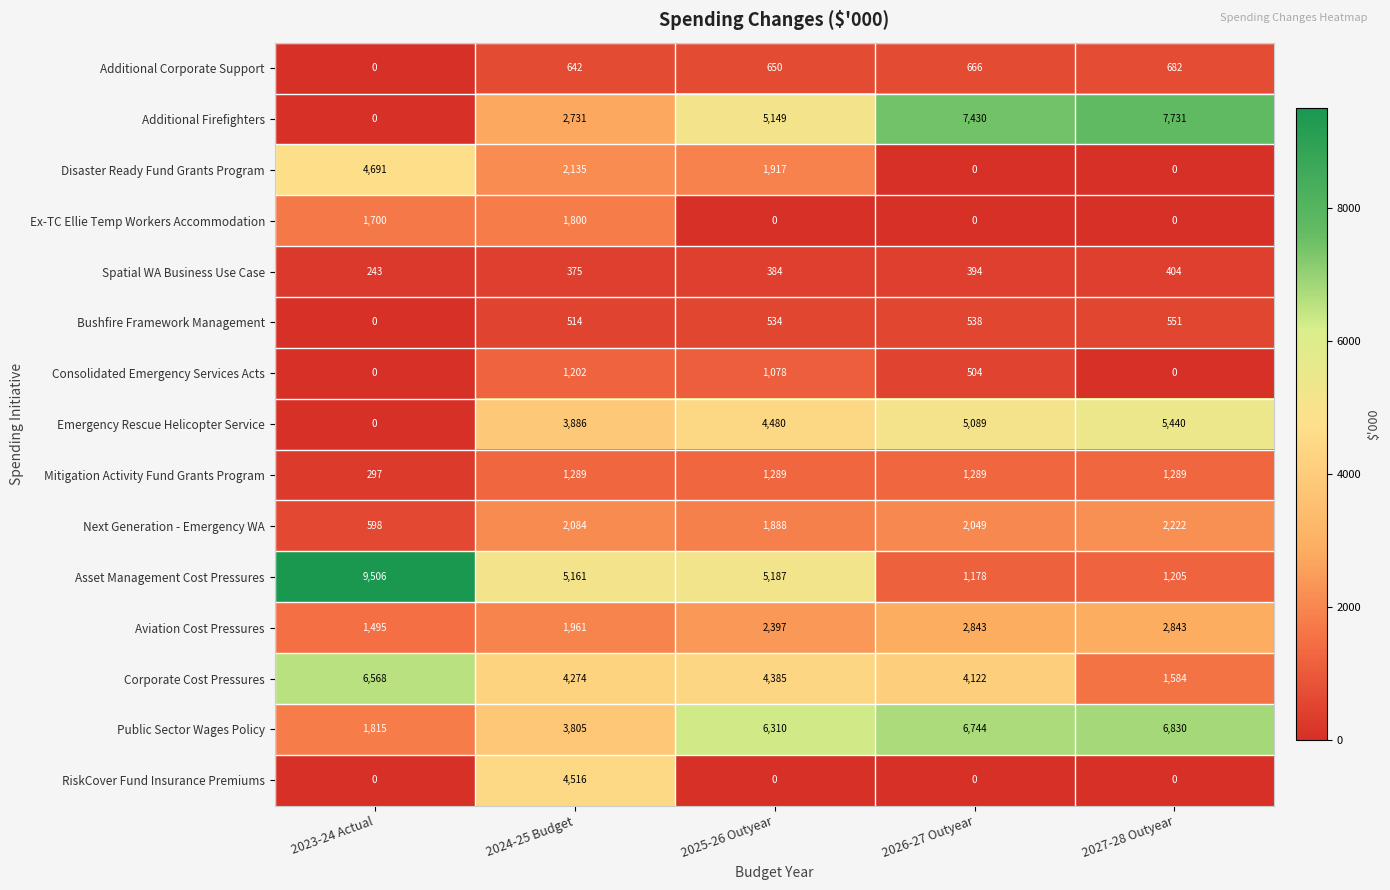

True or false: Spatial WA Business Use Case has a value of 614 at 2024-25 Budget.

False